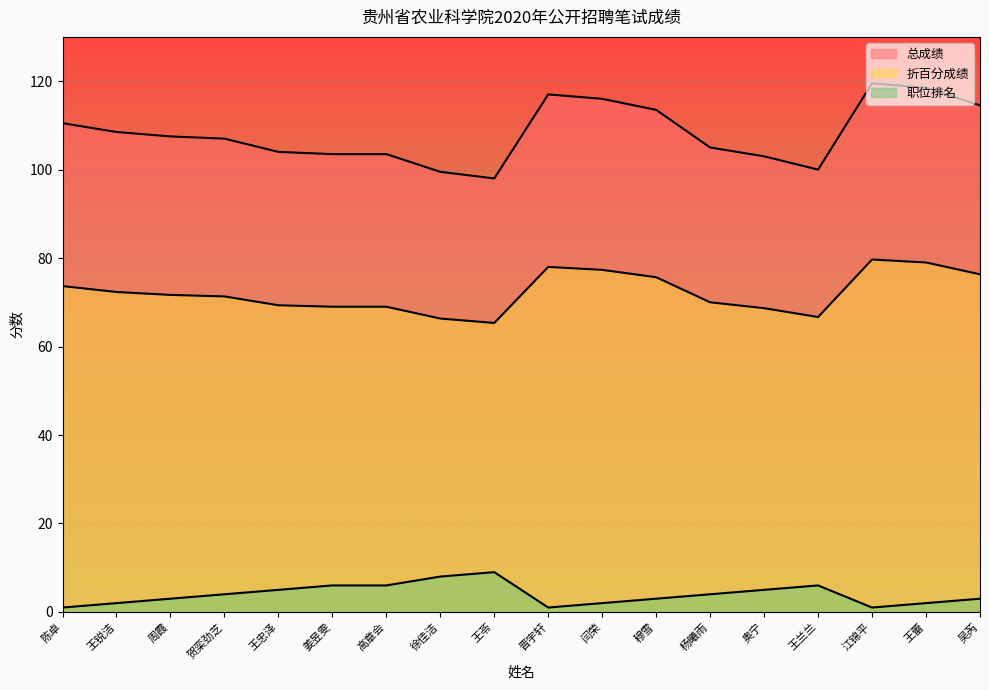

Which has a higher value, 穆雪 or 徐佳洁?

穆雪